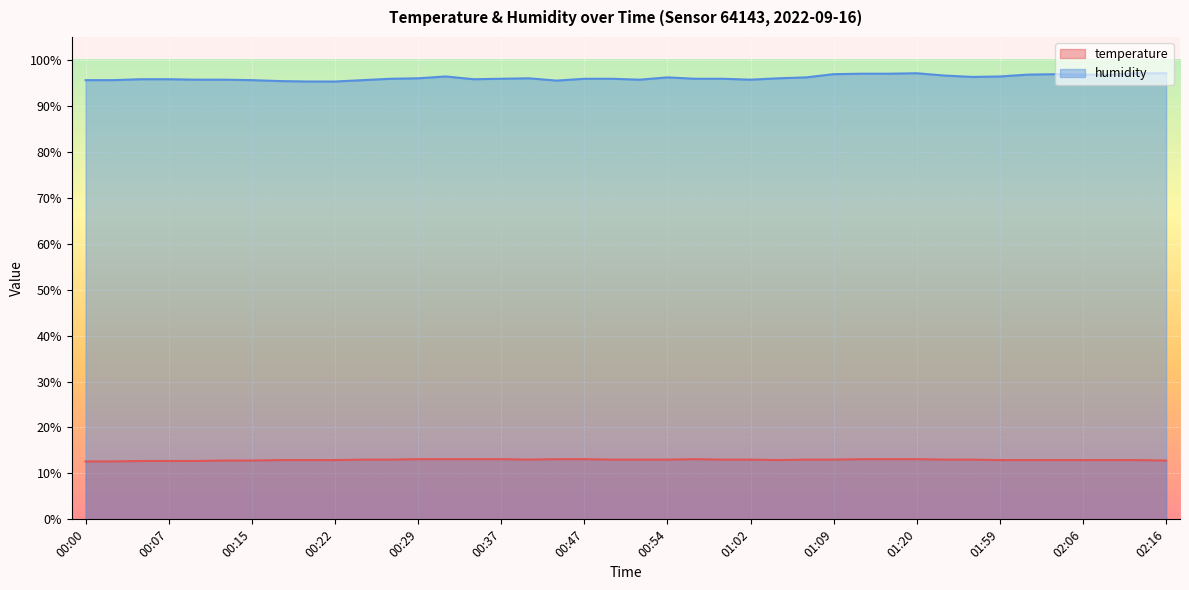

In temperature, how many points are lower than both neighbors (excluding endpoints)?

2